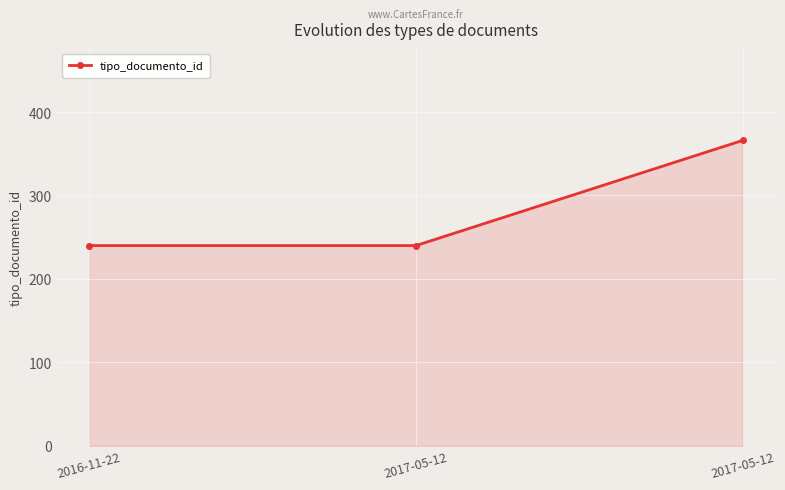

Which has a higher value, 2017-05-12 or 2016-11-22?

2017-05-12